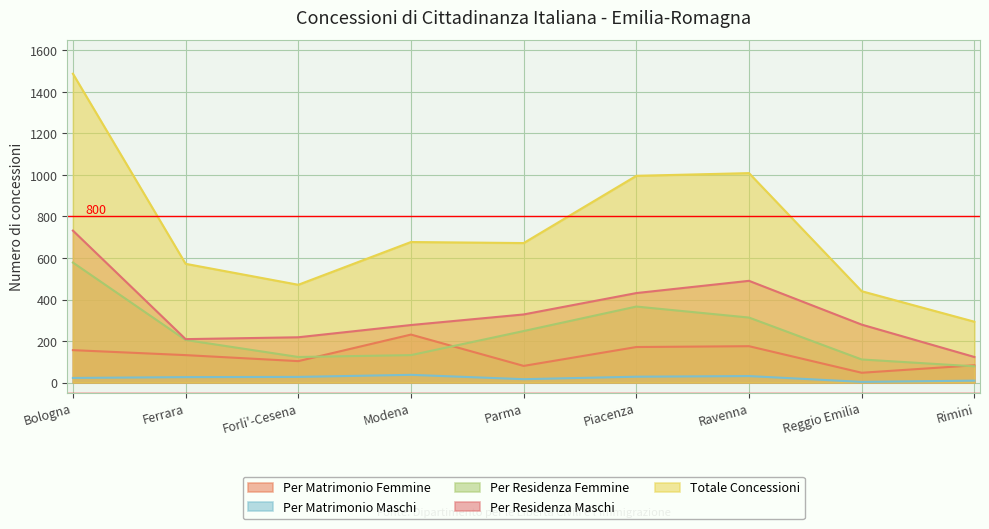

List the series in order of their peak value, highest first.

Totale Concessioni, Per Residenza Maschi, Per Residenza Femmine, Per Matrimonio Femmine, Per Matrimonio Maschi